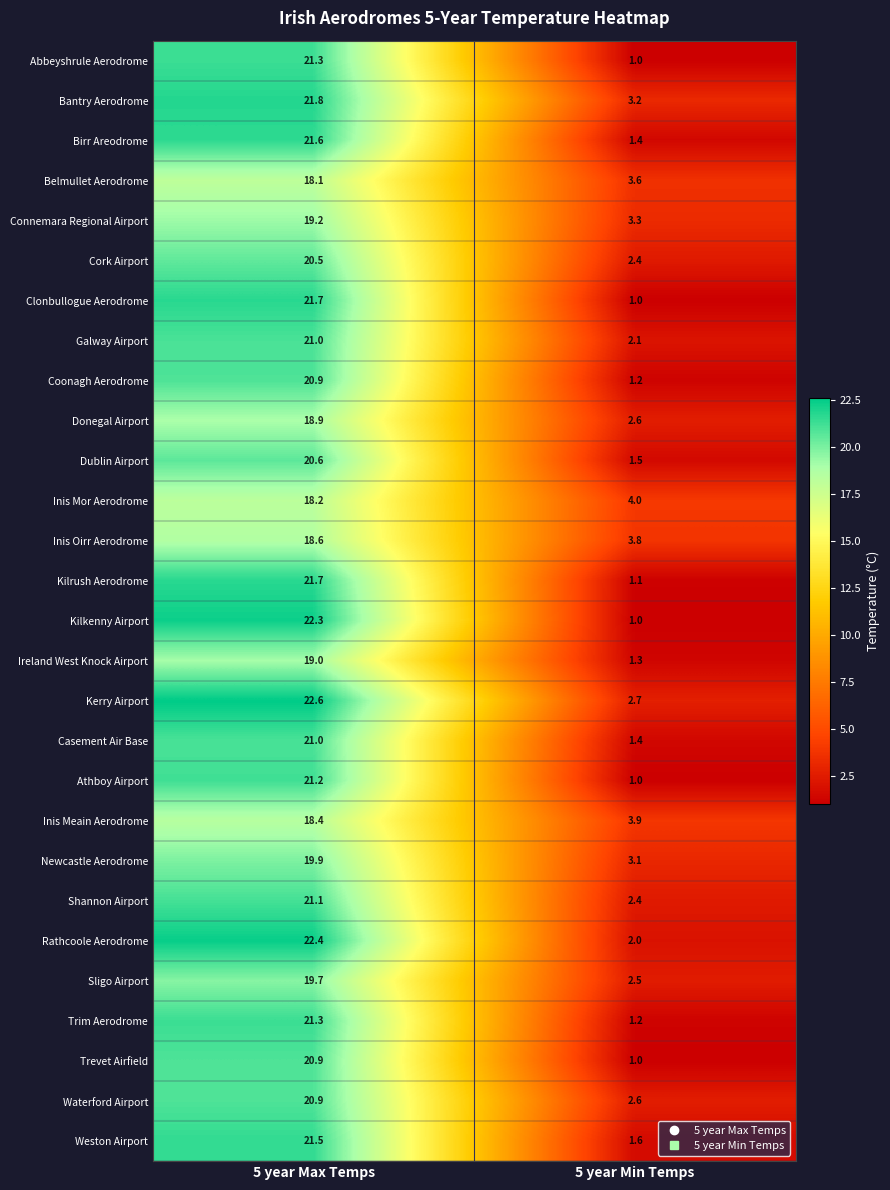

What is the difference between the highest and lowest values at 5 year Max Temps?

4.5